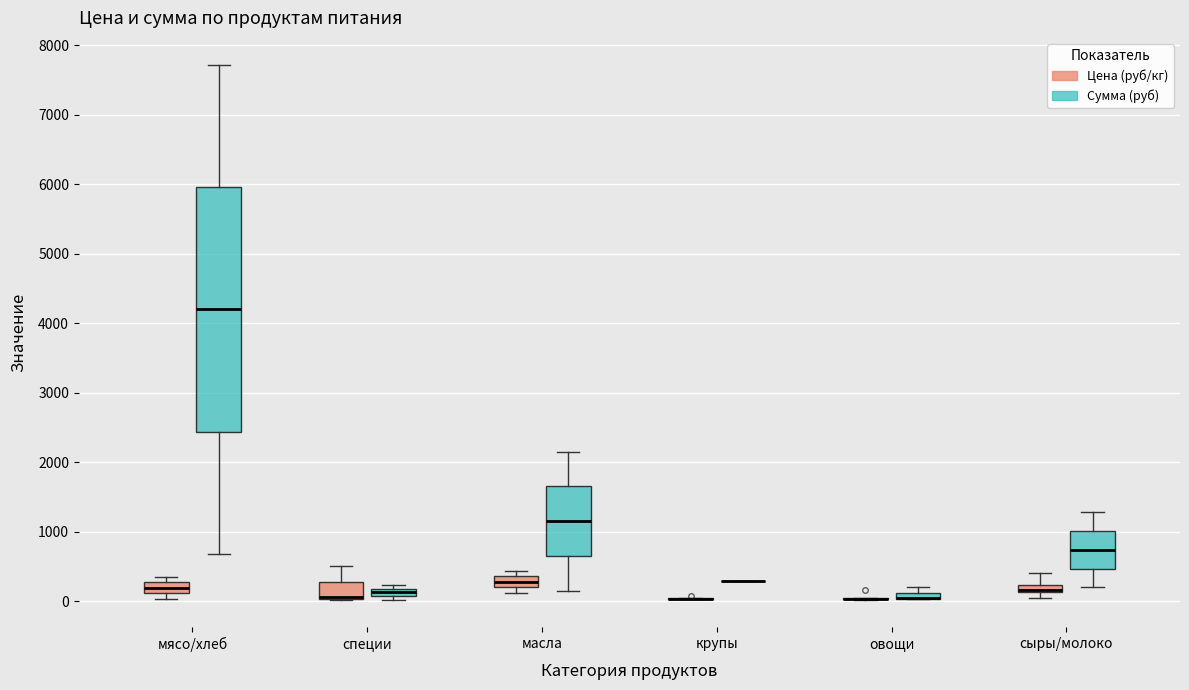

Which box is the tallest, from its lower edge to its upper edge?

мясо/хлеб (Сумма (руб))